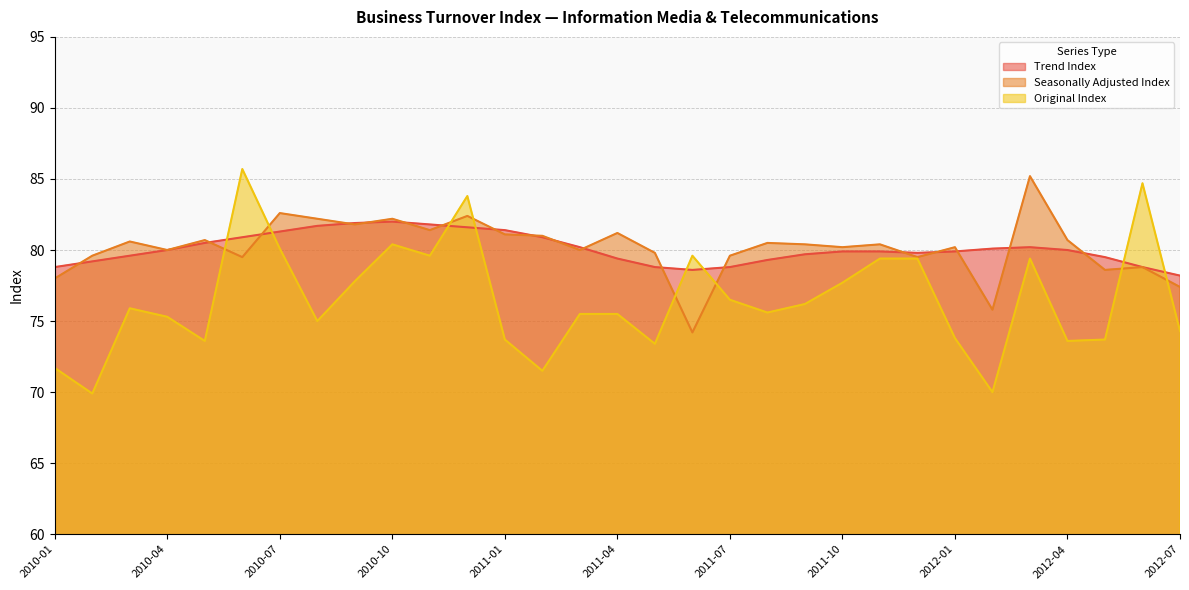

What is the sum of the Trend Index values at 2010-07 and 2010-01?

160.1